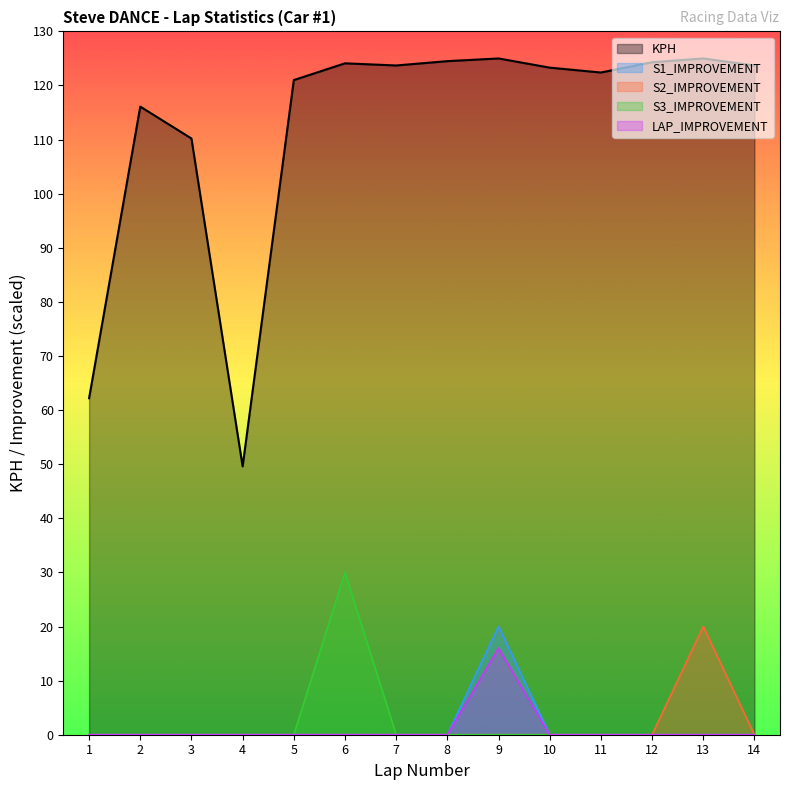

Which series has the largest total across all categories?

KPH